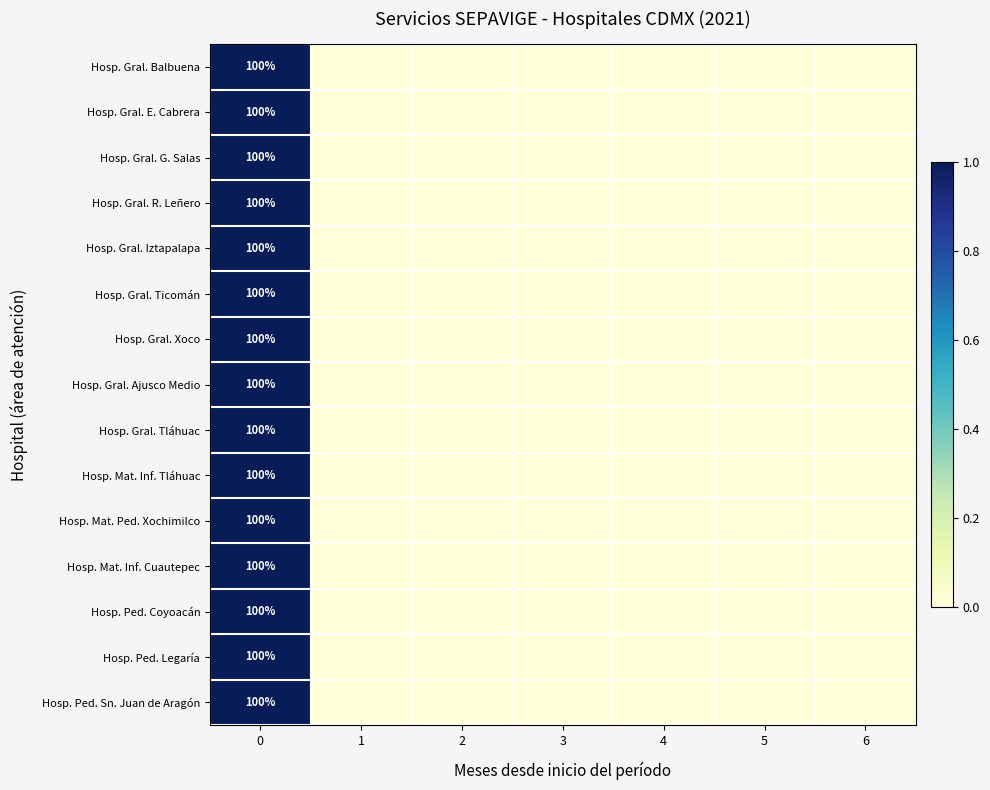

The value of Hosp. Mat. Inf. Cuautepec at 0 is 100. True or false?

True